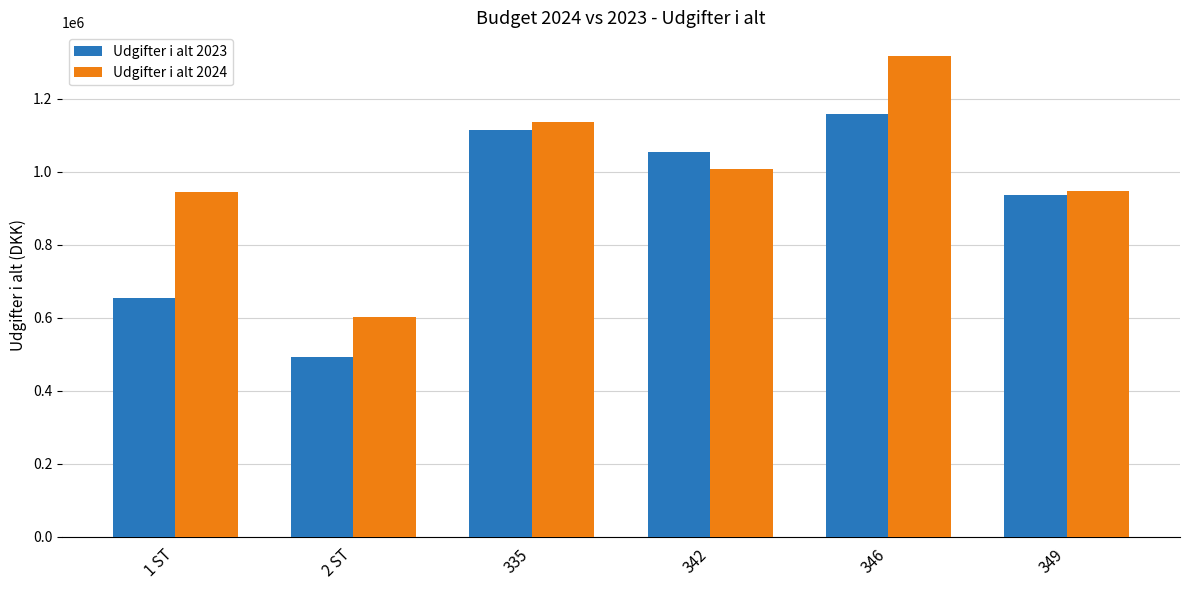

How many groups of bars are there?

6